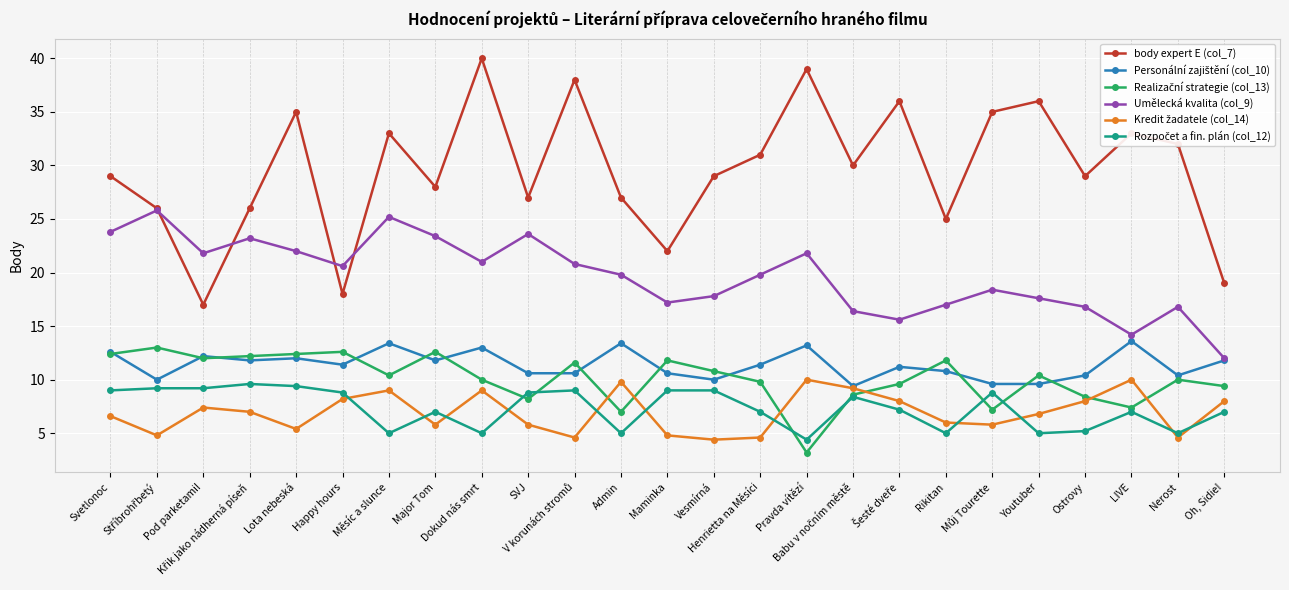

What is the highest value of the Umělecká kvalita (col_9) series?

25.8